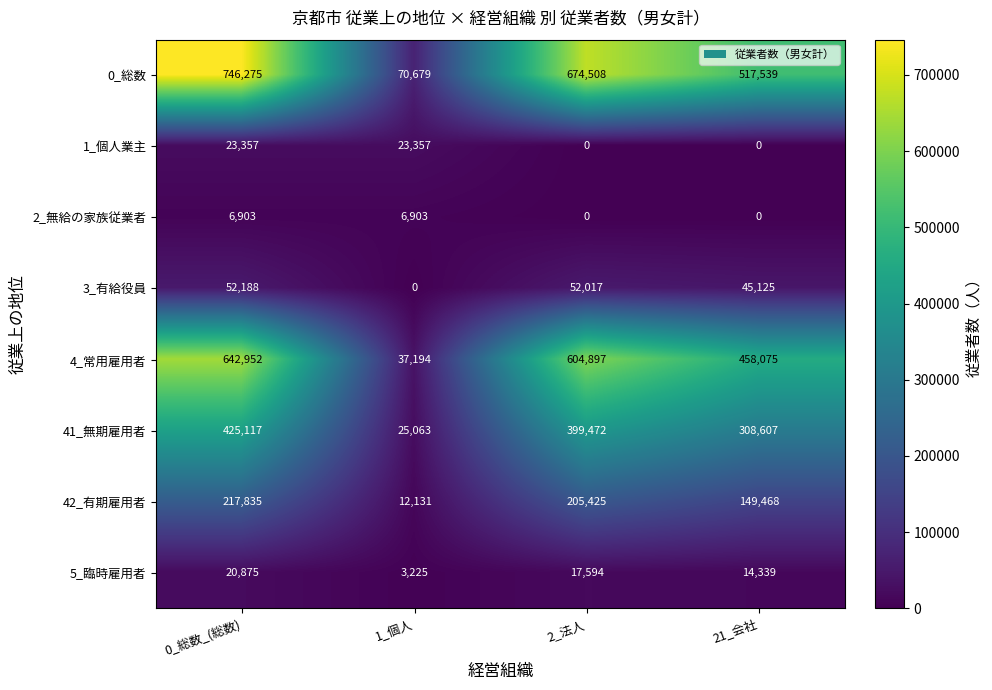

The value of 4_常用雇用者 at 1_個人 is 37194. True or false?

True